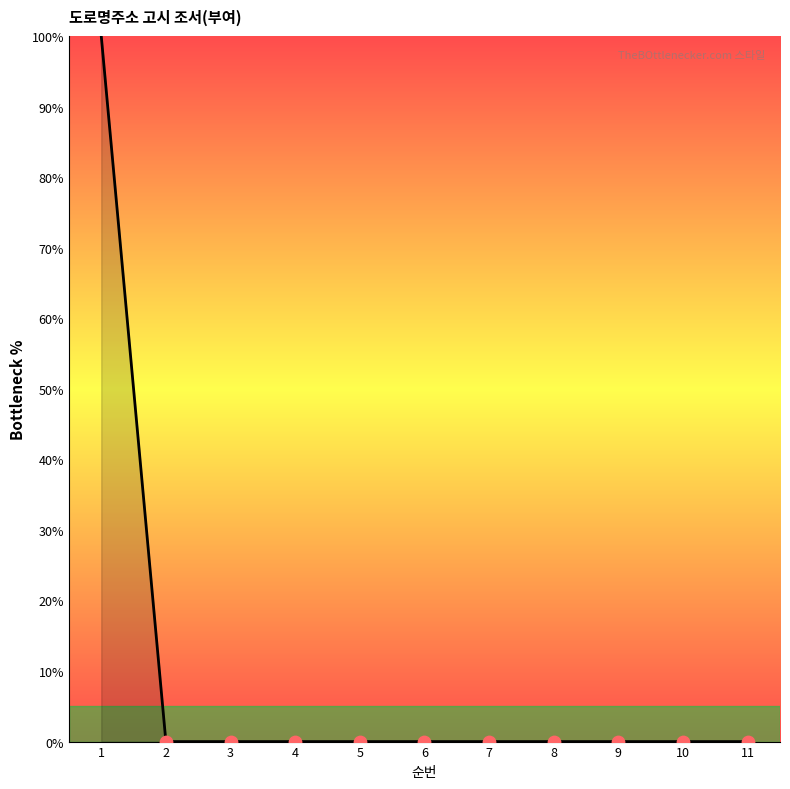

What is the change in value from 1 to 2?

-100